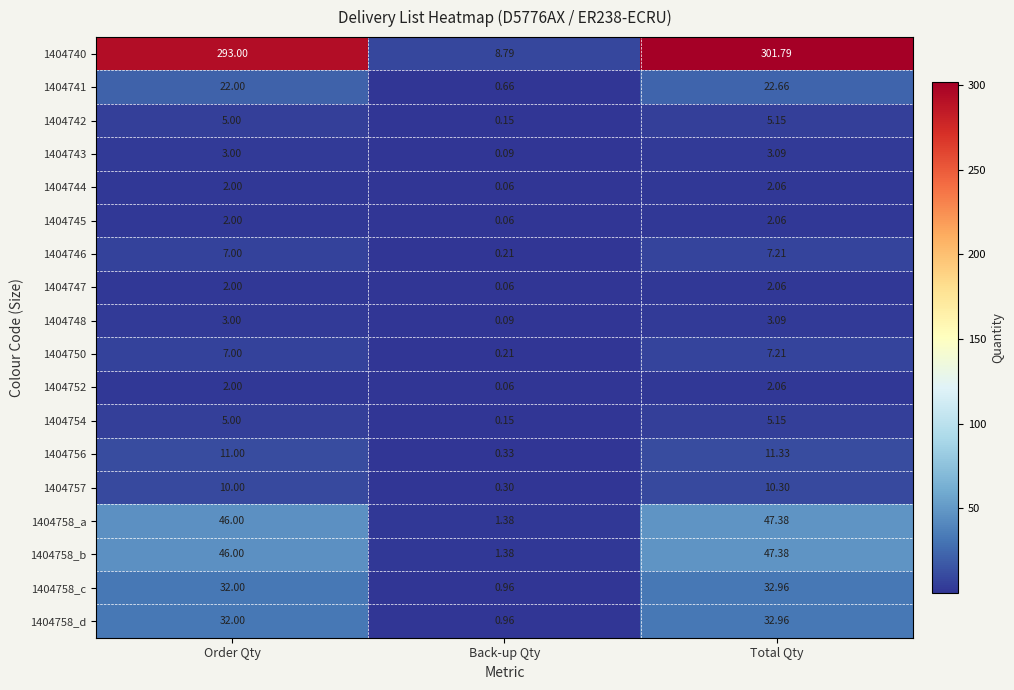

Which category has the lowest value in the 1404758_a series?

Back-up Qty